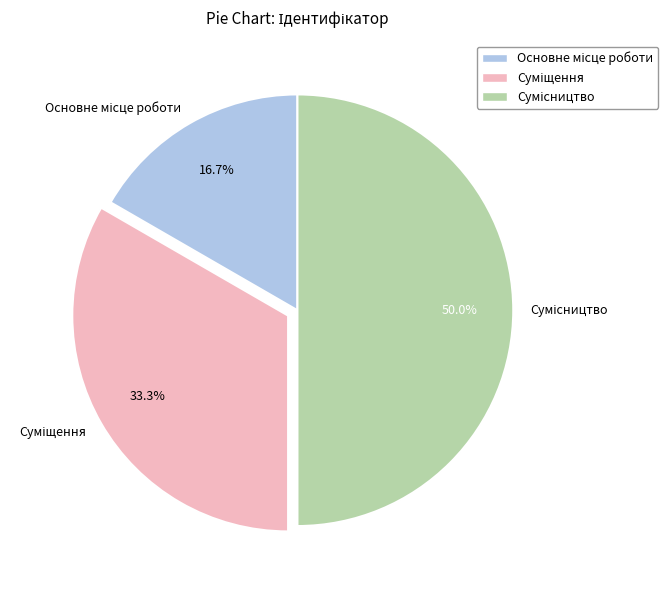

True or false: Сумісництво accounts for 65% of the total.

False